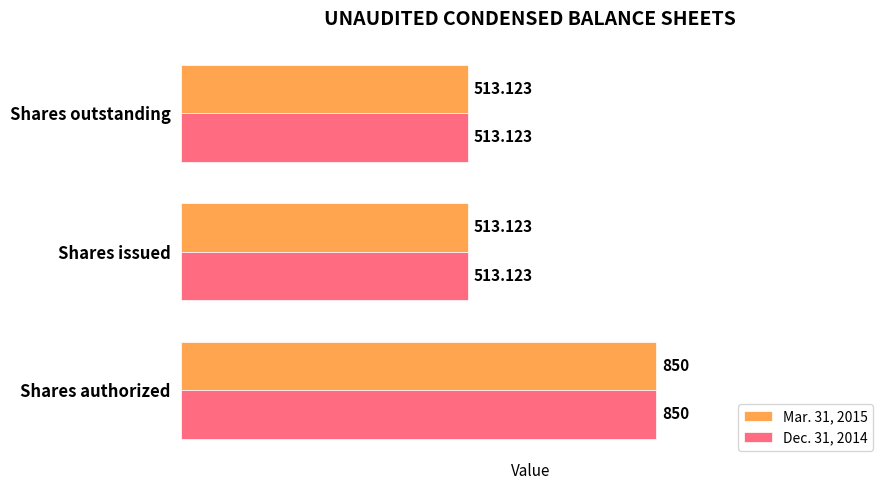

Which label corresponds to the largest value in the chart?

Shares authorized